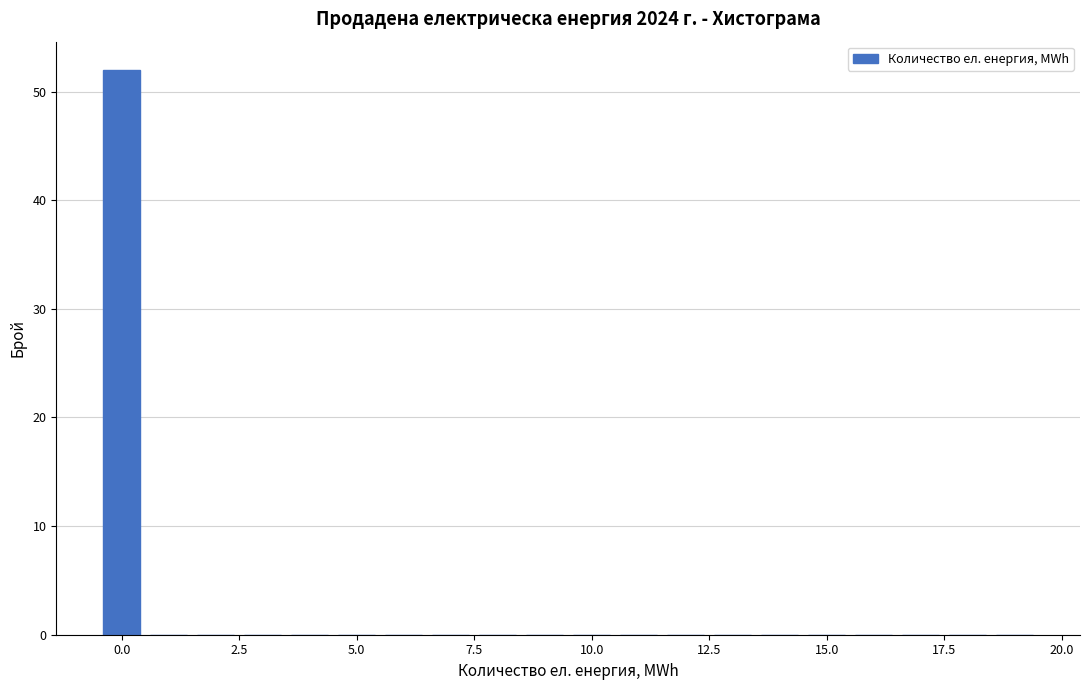

Read against the x-axis, roughly where is the centre of the tallest bar?

0.0